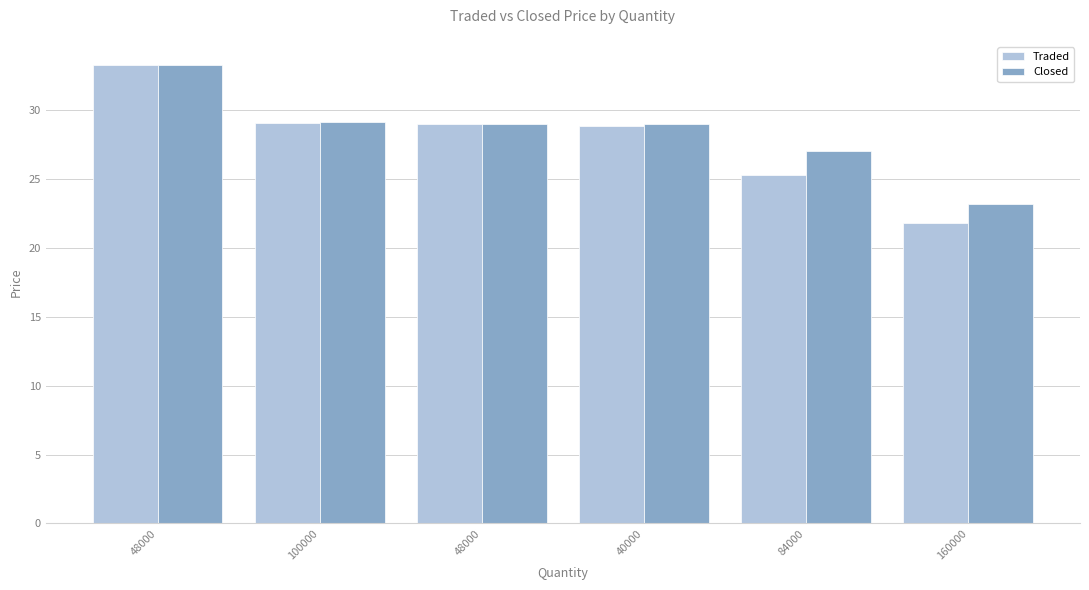

What are all the series names shown in the legend?

Traded, Closed